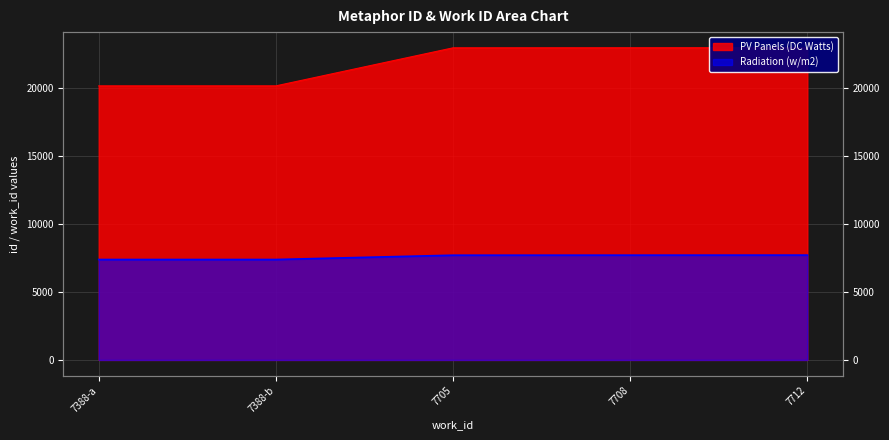

What is the approximate value of PV Panels (DC Watts) at 7705?

22959